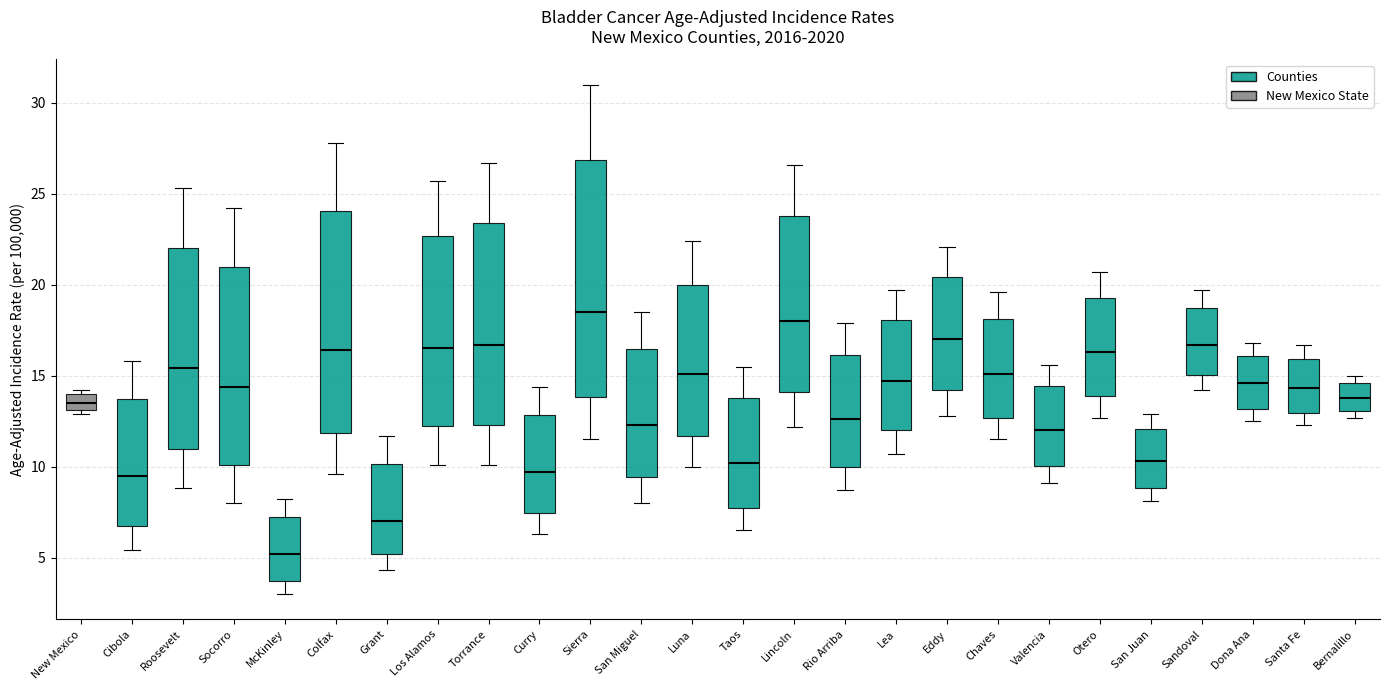

Reading left to right, transcribe this box plot: for each box, give where its median line is, the range the box spans, and where its two whiskers end, as read against the y-axis. The values are not printed on the chart, so give them approximately, as read against the axis.

New Mexico: median 13.5, box 13.0 to 14.0, whiskers 13.0 (just below the box's lower edge) to 14.0 (just above the box's upper edge)
Cibola: median 9.5, box 7.0 to 13.5, whiskers 5.5 to 16.0
Roosevelt: median 15.5, box 11.0 to 22.0, whiskers 9.0 to 25.5
Socorro: median 14.5, box 10.0 to 21.0, whiskers 8.0 to 24.0
McKinley: median 5.0, box 3.5 to 7.0, whiskers 3.0 to 8.0
Colfax: median 16.5, box 12.0 to 24.0, whiskers 9.5 to 28.0
Grant: median 7.0, box 5.0 to 10.0, whiskers 4.5 to 11.5
Los Alamos: median 16.5, box 12.0 to 22.5, whiskers 10.0 to 25.5
Torrance: median 16.5, box 12.5 to 23.5, whiskers 10.0 to 26.5
Curry: median 9.5, box 7.5 to 13.0, whiskers 6.5 to 14.5
Sierra: median 18.5, box 14.0 to 27.0, whiskers 11.5 to 31.0
San Miguel: median 12.5, box 9.5 to 16.5, whiskers 8.0 to 18.5
Luna: median 15.0, box 11.5 to 20.0, whiskers 10.0 to 22.5
Taos: median 10.0, box 7.5 to 14.0, whiskers 6.5 to 15.5
Lincoln: median 18.0, box 14.0 to 24.0, whiskers 12.0 to 26.5
Rio Arriba: median 12.5, box 10.0 to 16.0, whiskers 8.5 to 18.0
Lea: median 14.5, box 12.0 to 18.0, whiskers 10.5 to 19.5
Eddy: median 17.0, box 14.0 to 20.5, whiskers 13.0 to 22.0
Chaves: median 15.0, box 12.5 to 18.0, whiskers 11.5 to 19.5
Valencia: median 12.0, box 10.0 to 14.5, whiskers 9.0 to 15.5
Otero: median 16.5, box 14.0 to 19.0, whiskers 12.5 to 20.5
San Juan: median 10.5, box 9.0 to 12.0, whiskers 8.0 to 13.0
Sandoval: median 16.5, box 15.0 to 18.5, whiskers 14.0 to 19.5
Dona Ana: median 14.5, box 13.0 to 16.0, whiskers 12.5 to 17.0
Santa Fe: median 14.5, box 13.0 to 16.0, whiskers 12.5 to 16.5
Bernalillo: median 14.0, box 13.0 to 14.5, whiskers 12.5 to 15.0